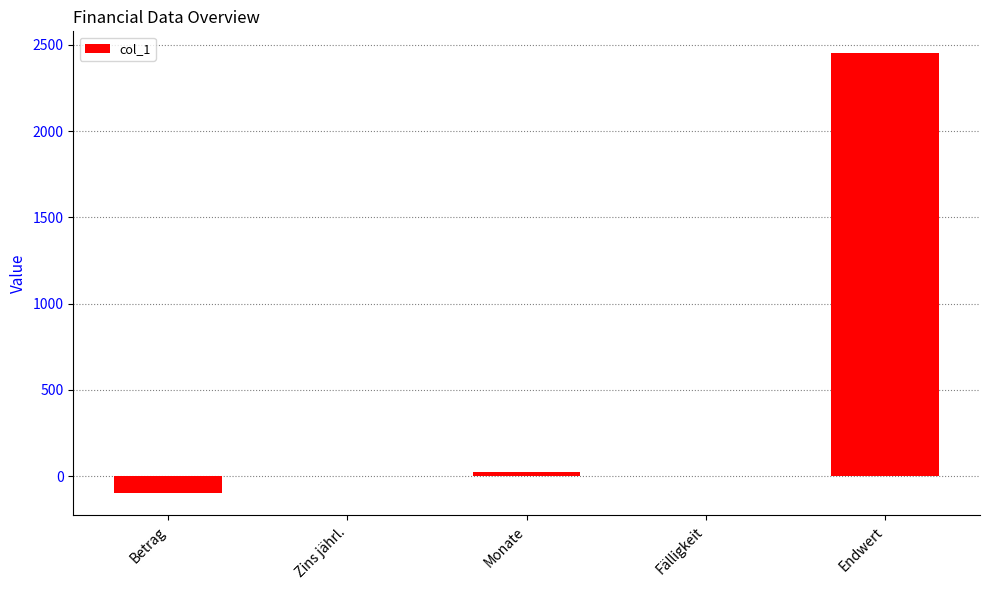

At which label does the data first exceed 1?

Monate